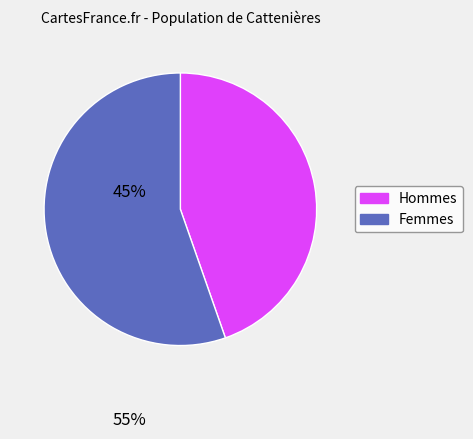

Rank the categories by value from highest to lowest.

Femmes, Hommes